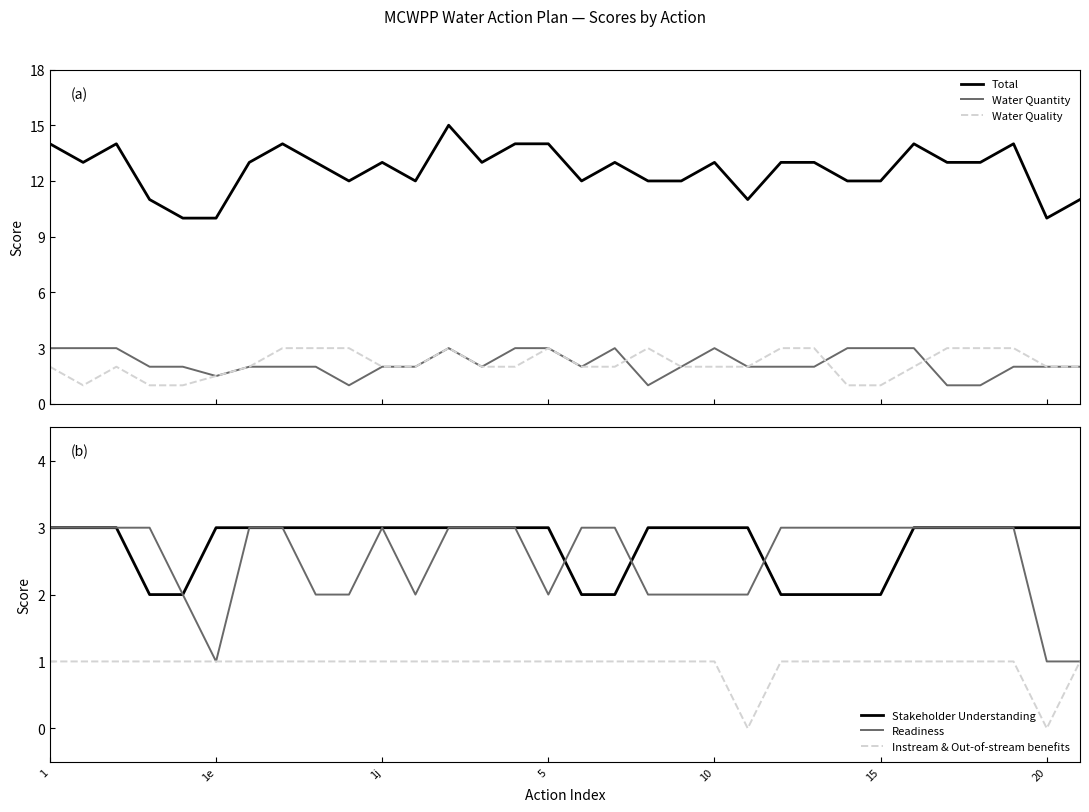

What is the highest value of the Instream & Out-of-stream benefits series?

1